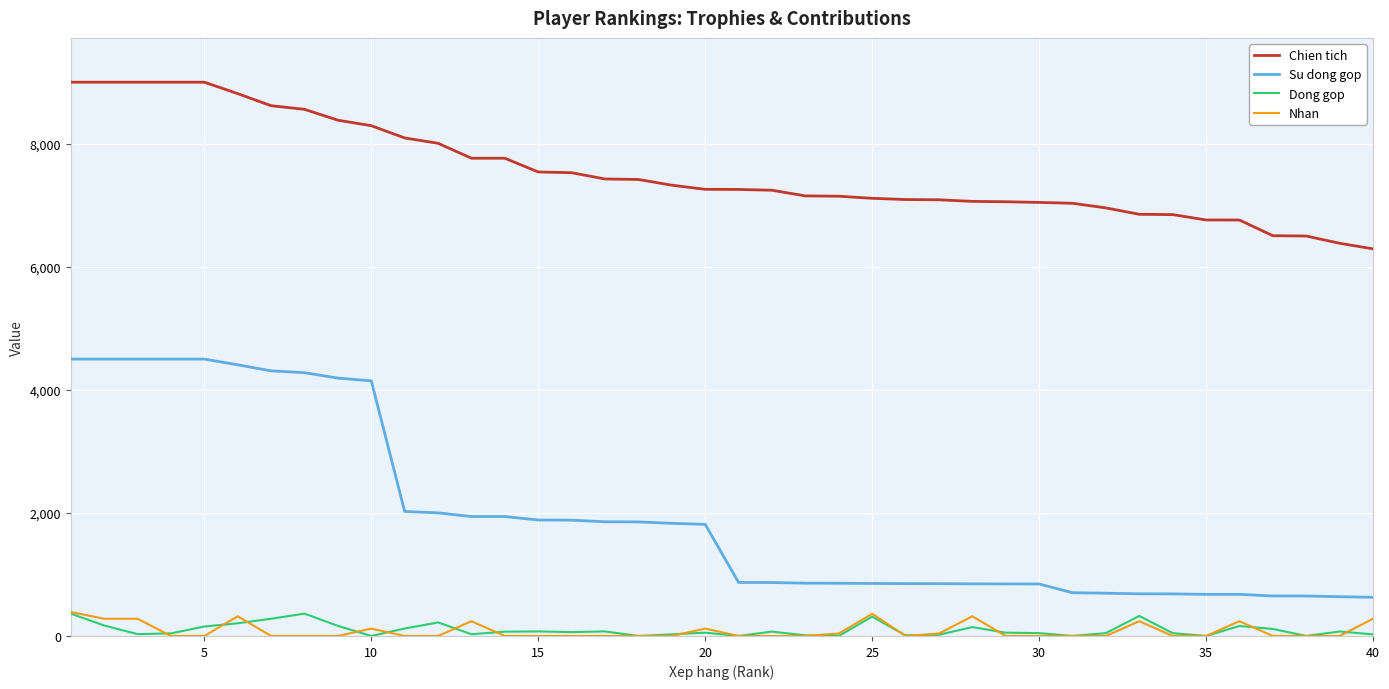

Which series has the widest spread of values?

Su dong gop